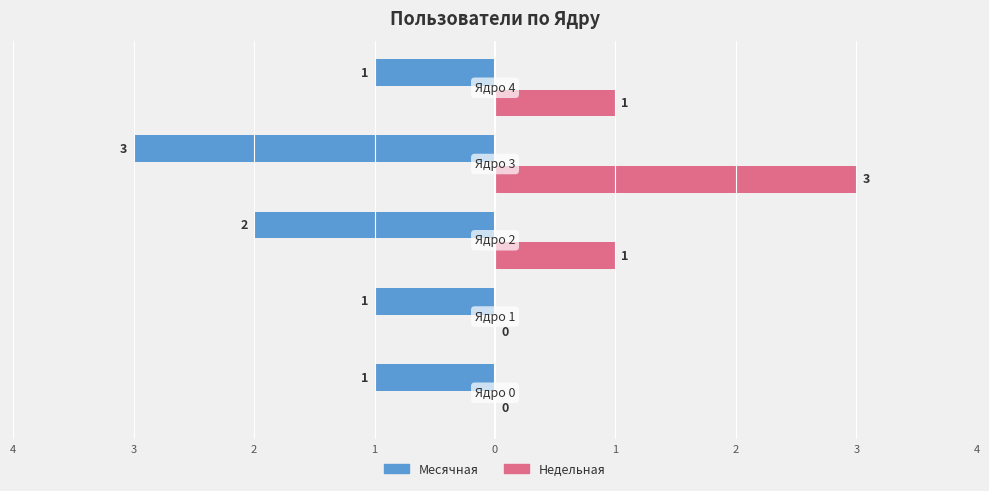

What are all the series names shown in the legend?

Месячная, Недельная